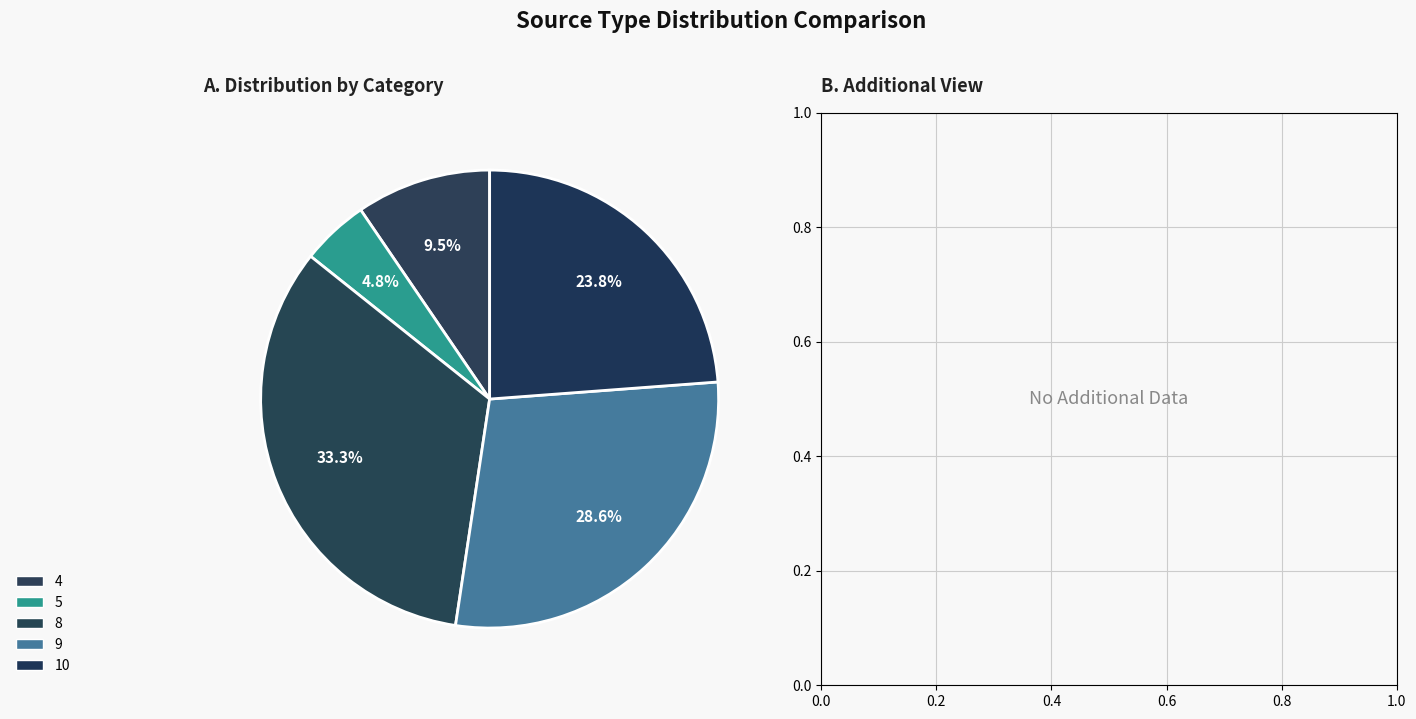

To the nearest percent, what is the combined percentage of 9 and 5?

33%